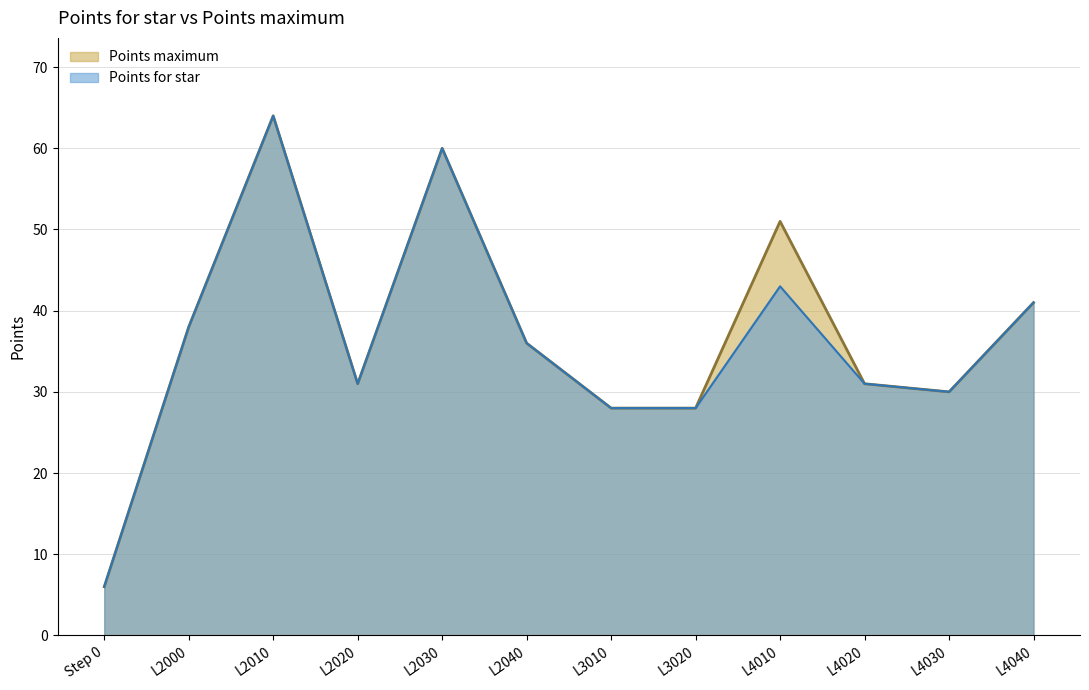

Reading left to right, extract all data points from this chart.

Points for star: 6	38	64	31	60	36	28	28	43	31	30	41
Points maximum: 6	38	64	31	60	36	28	28	51	31	30	41